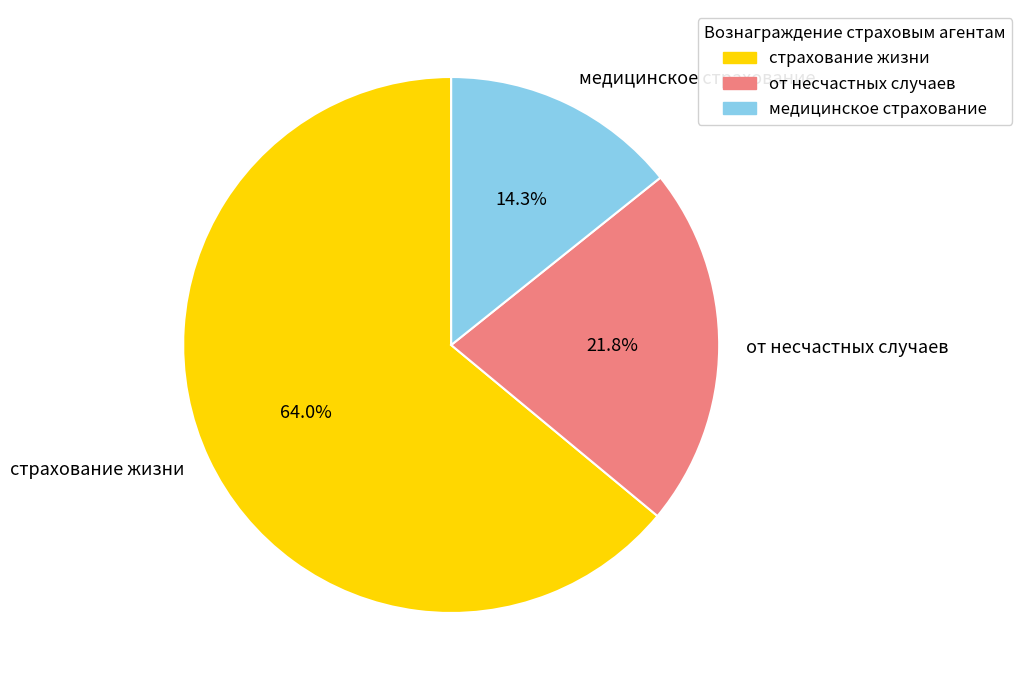

True or false: медицинское страхование accounts for 1% of the total.

False